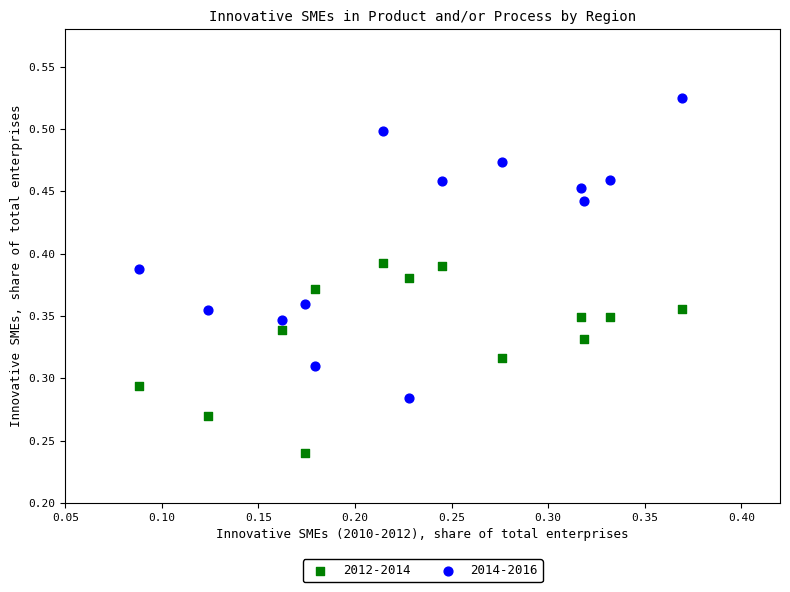

Which series has the largest Y range (max minus min)?

2014-2016